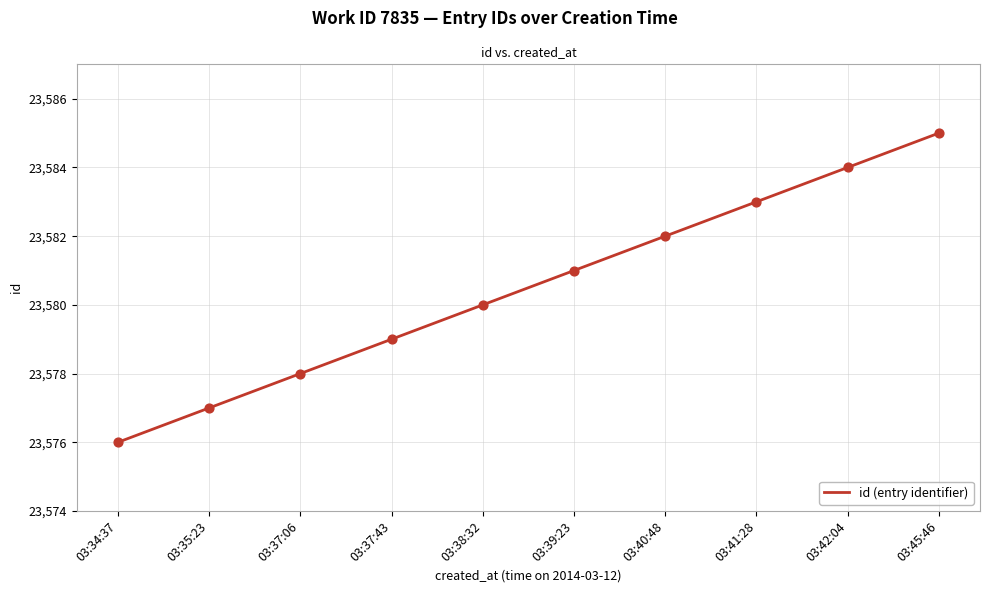

Approximately how many times larger is the value at 03:37:06 compared to 03:34:37?

1.0